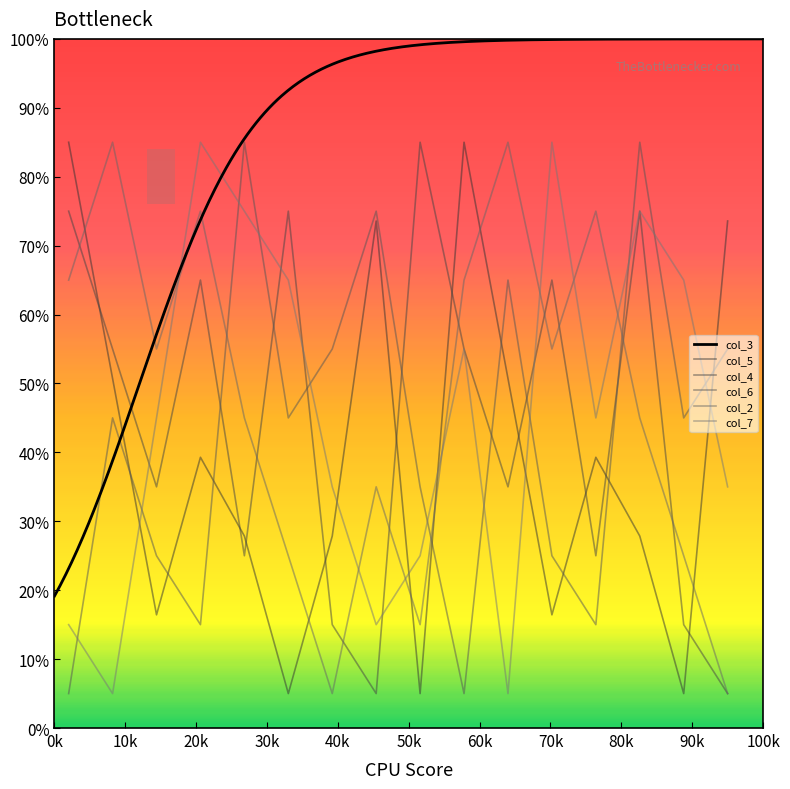

Which series has the widest spread of values?

col_5